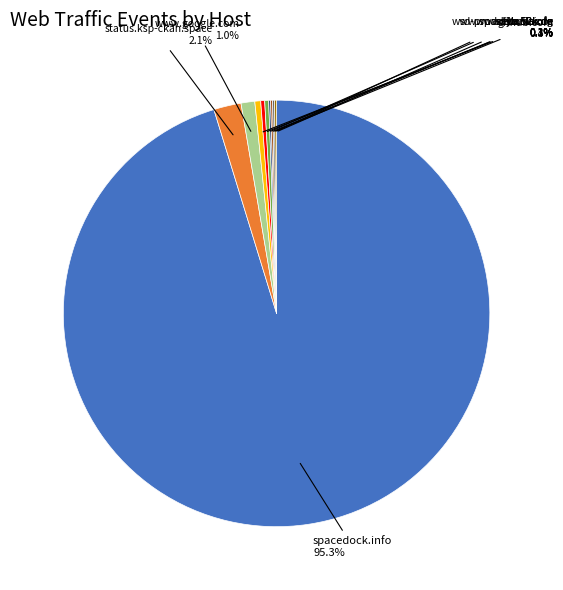

What is the largest slice in the pie chart?

spacedock.info